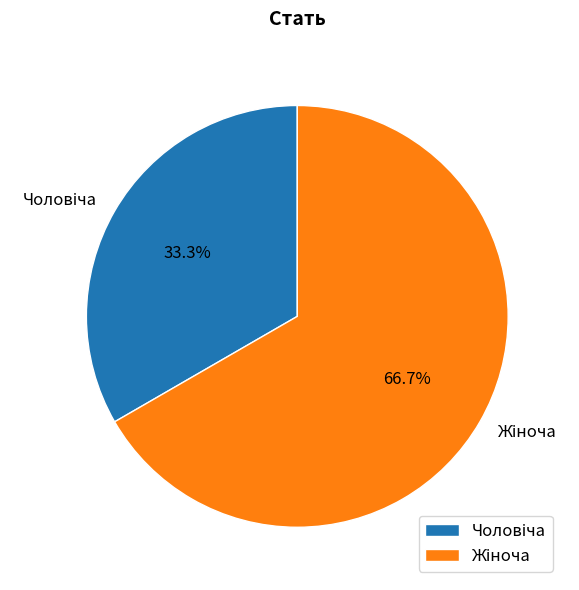

Is there a majority slice in this chart?

Yes